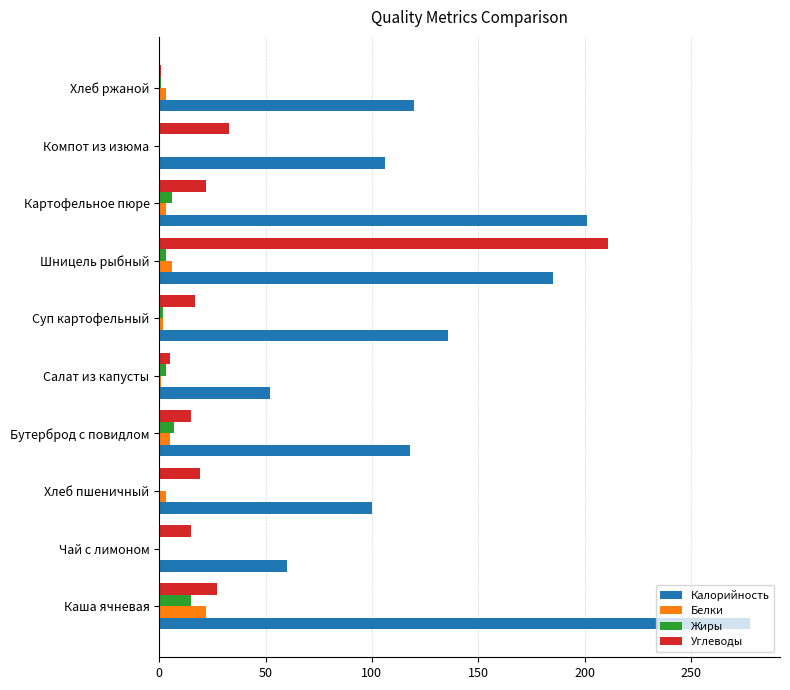

Is the value of Калорийность at Салат из капусты greater than the value of Углеводы at Компот из изюма?

Yes